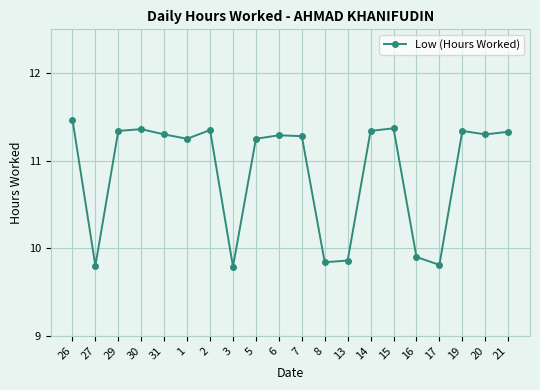

Does the chart display data point markers on the line(s)?

Yes